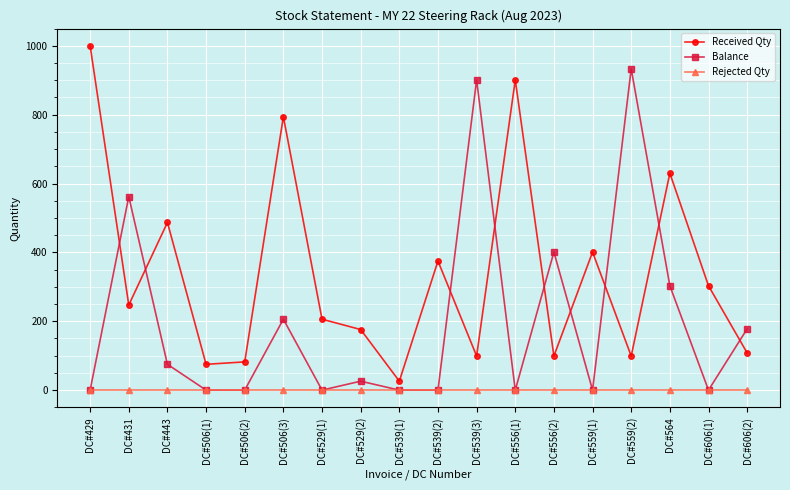

Which series changed the most between DC#529(2) and DC#556(2)?

Balance